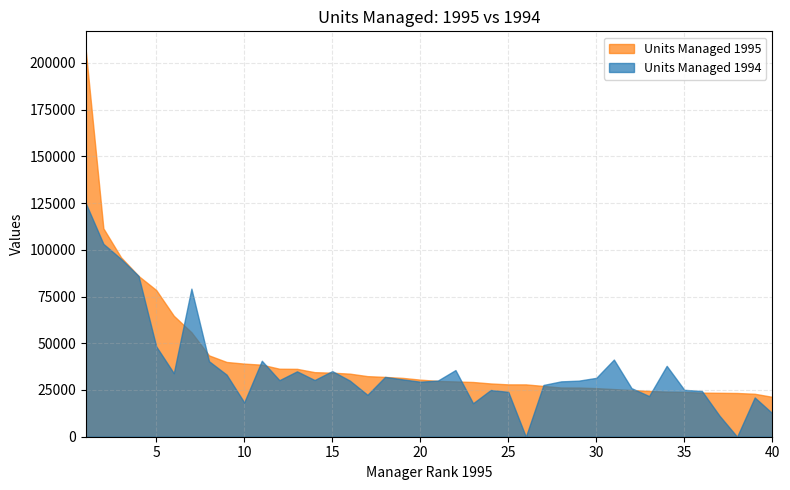

Where do Units Managed 1995 and Units Managed 1994 first cross each other?

6 and 7